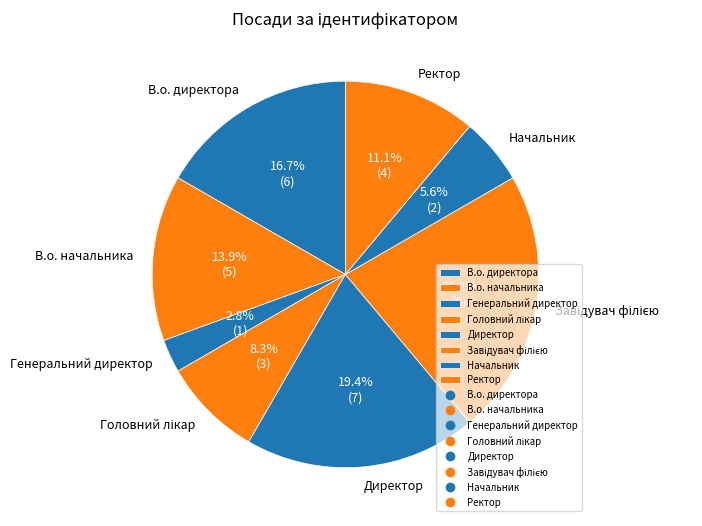

Which has a higher value, Начальник or В.о. начальника?

В.о. начальника